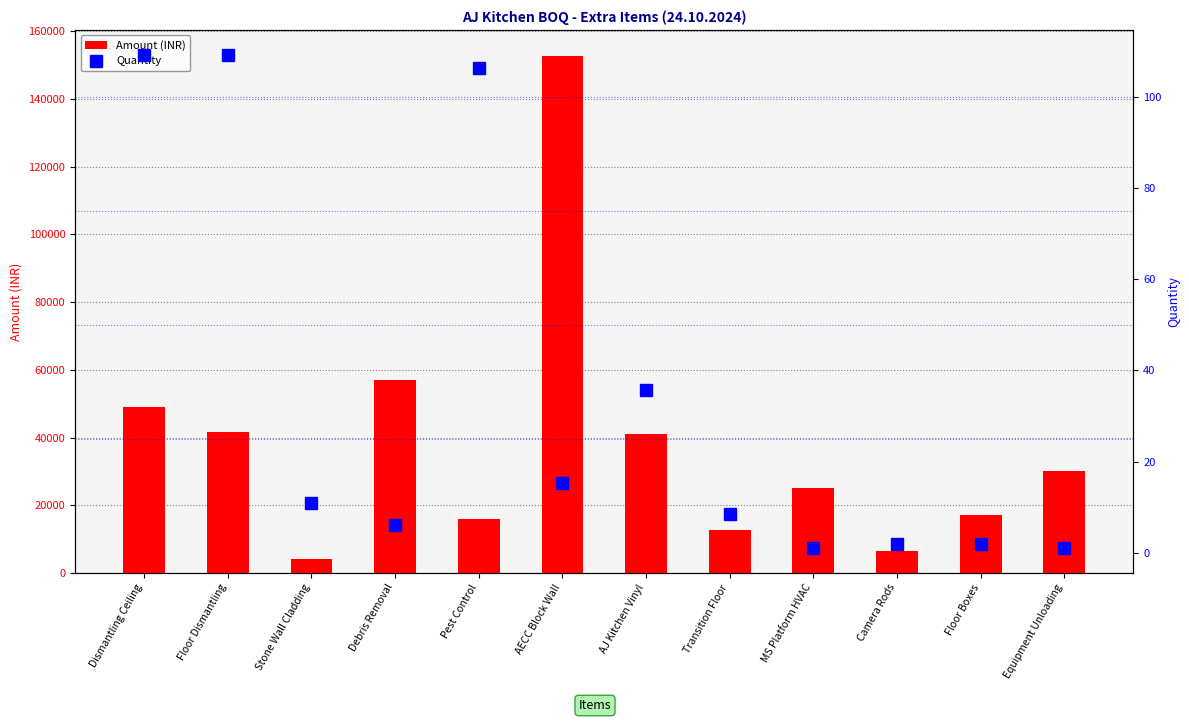

What is the maximum value for Amount (INR)?

152800.0